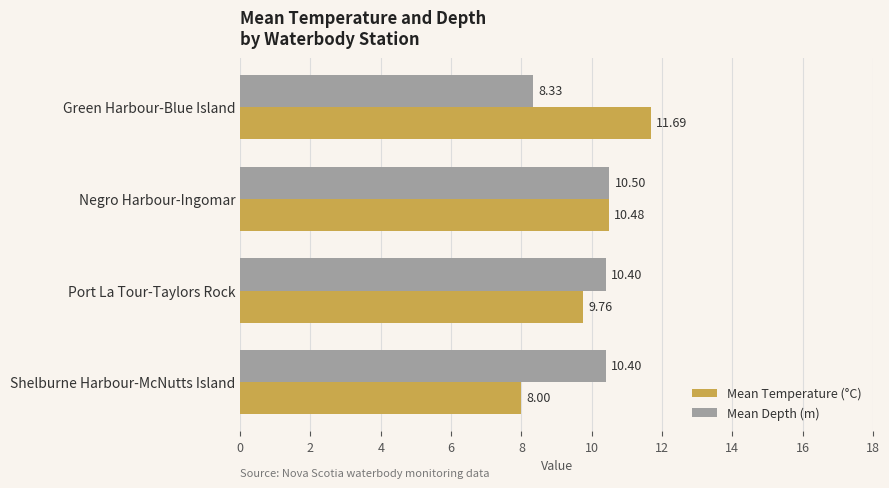

What is the difference between the second highest and second lowest values in the Mean Temperature (°C) series?

0.7